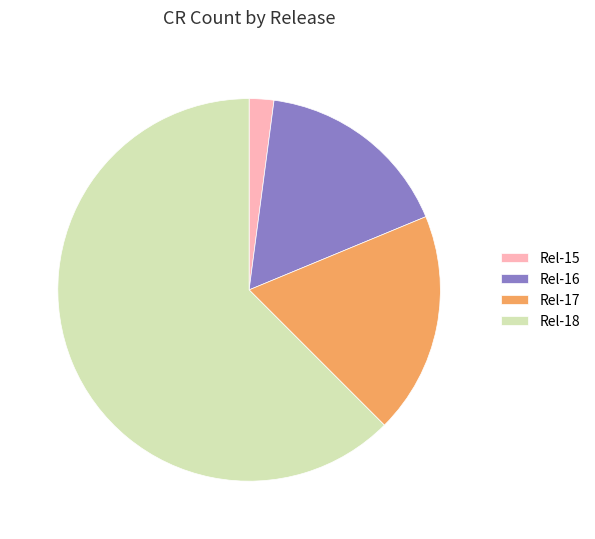

How many slices are in this pie chart?

4